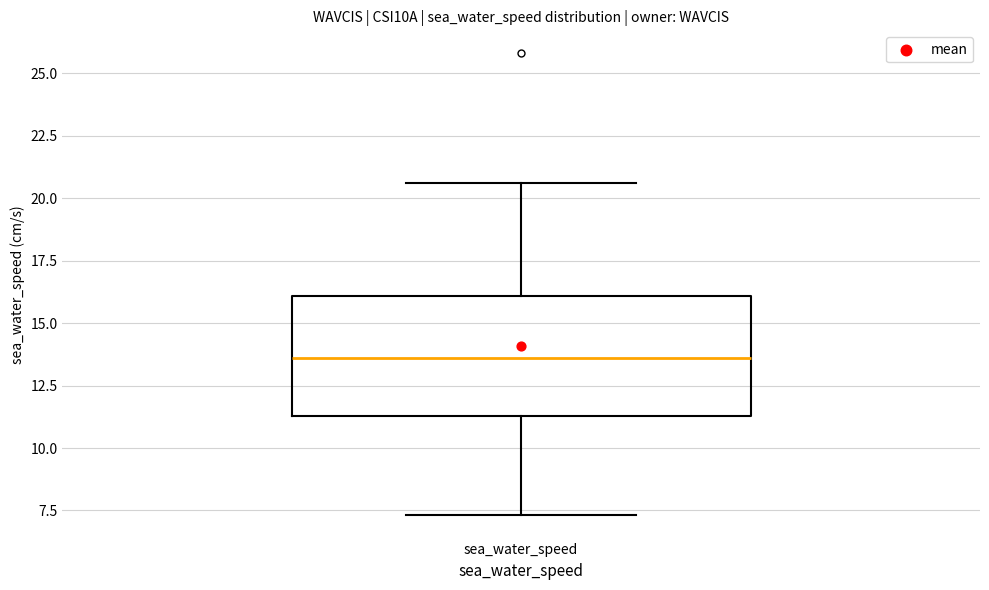

Where does the median line of the box for sea_water_speed sit on the y-axis? The values are not printed on the chart, so give them approximately, as read against the axis.

13.5